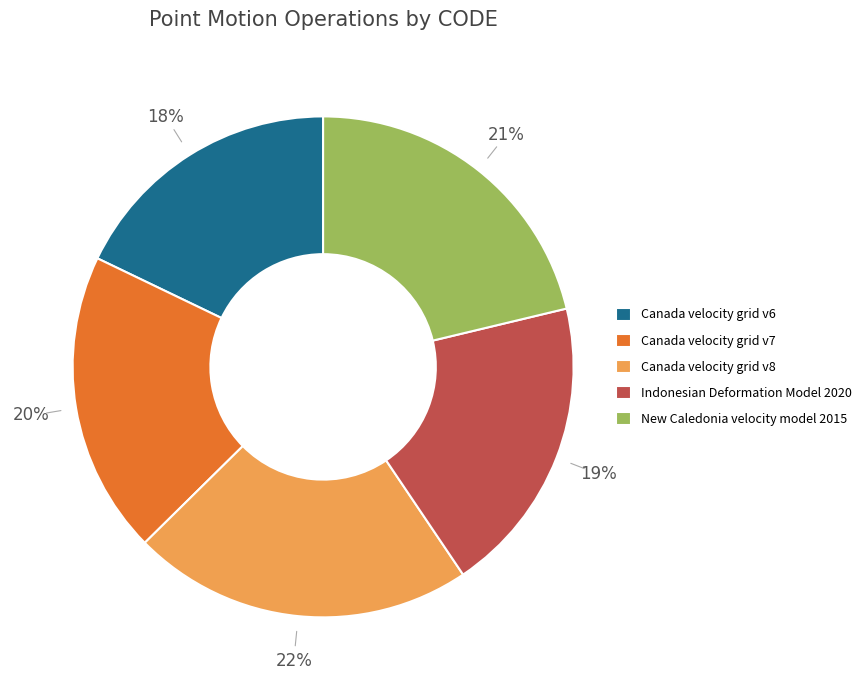

Which category has the smallest portion of the pie?

Canada velocity grid v6